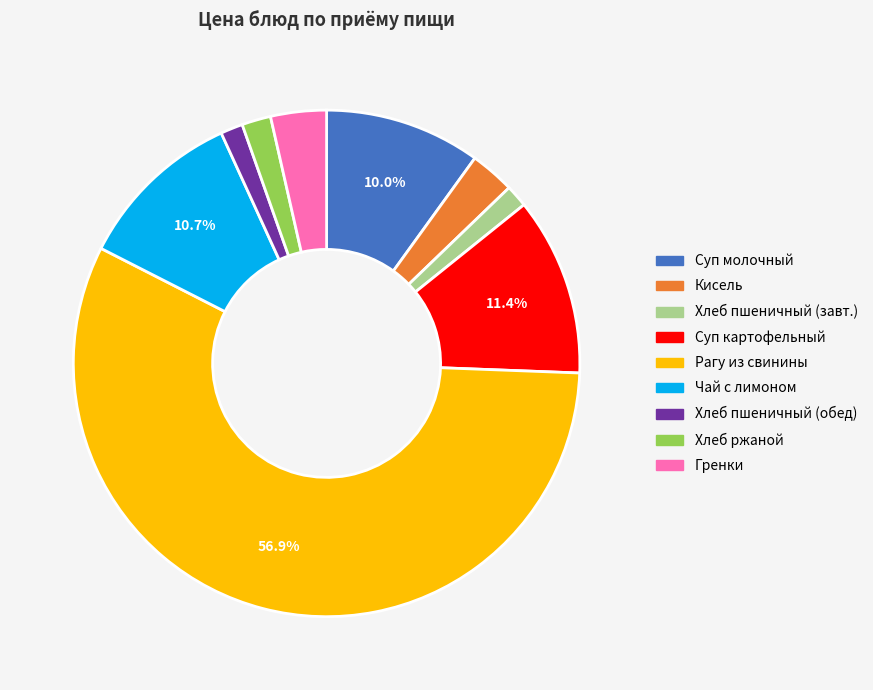

Is there a majority slice in this chart?

Yes